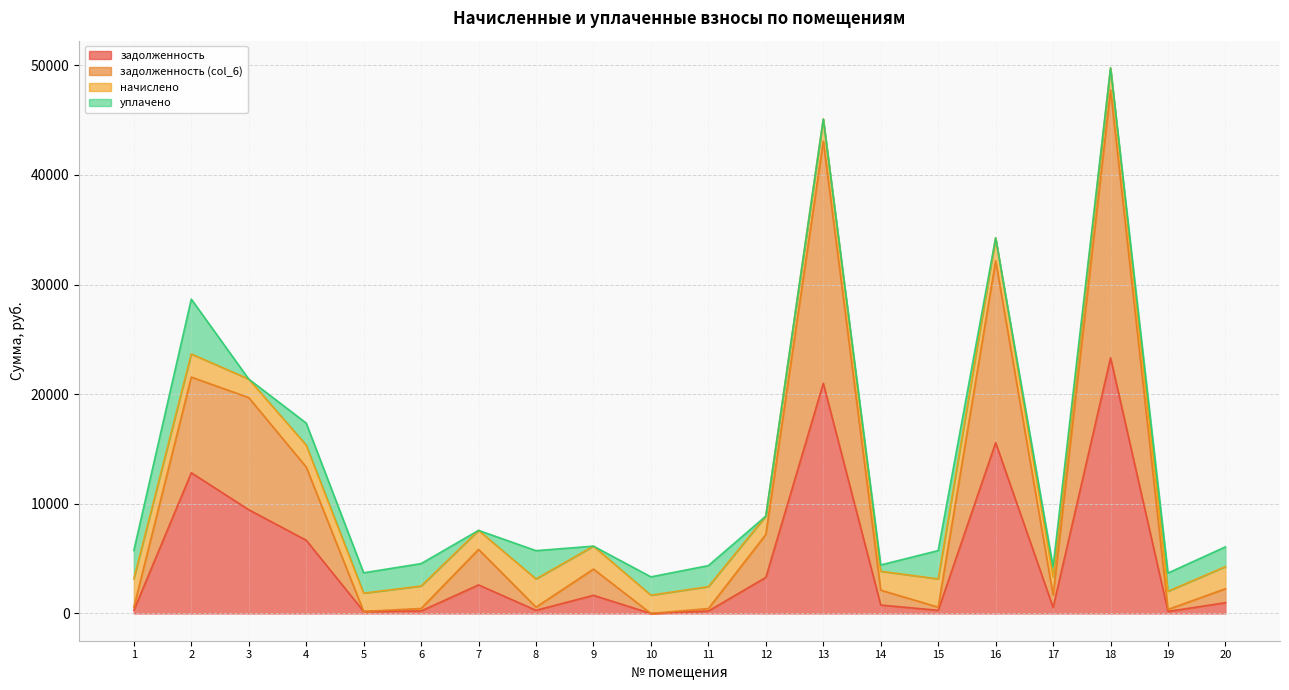

The value of задолженность at 18 is 23323.8. True or false?

True